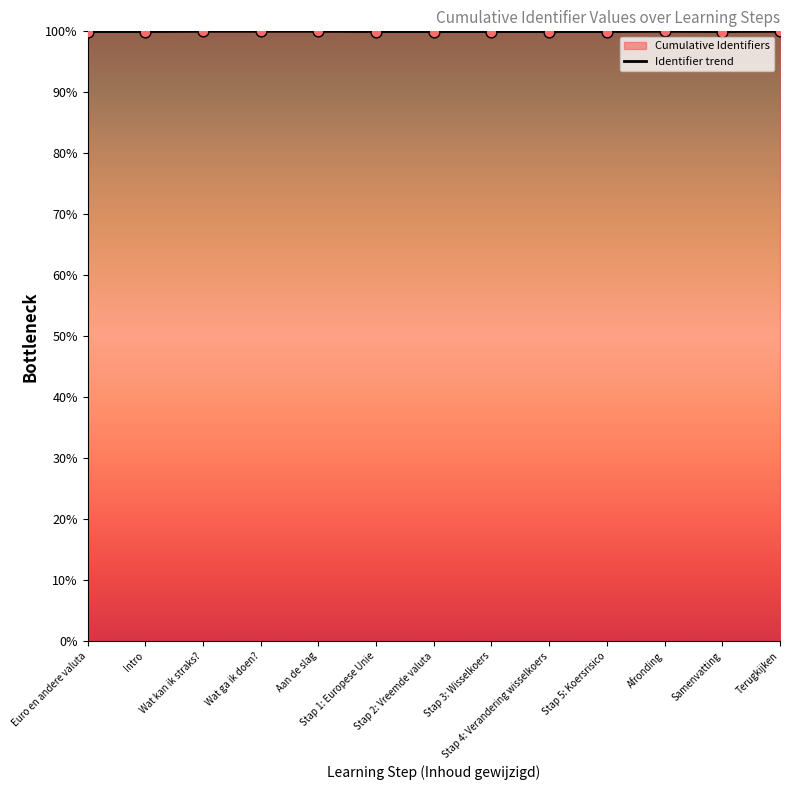

Which has a higher value, Samenvatting or Euro en andere valuta?

Samenvatting